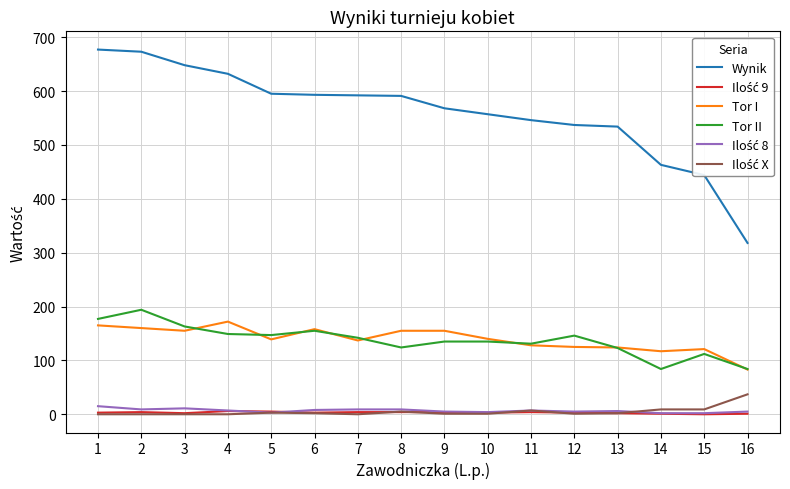

Is this an area chart (filled region under the line)?

No